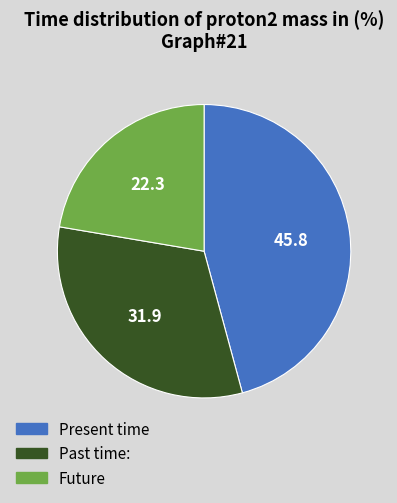

Is Future the majority of the pie?

No